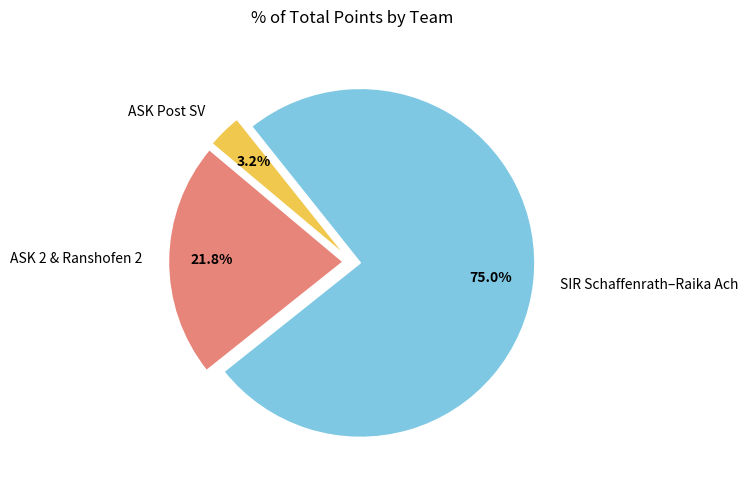

What portion of the pie excludes ASK 2 & Ranshofen 2?

78.2%